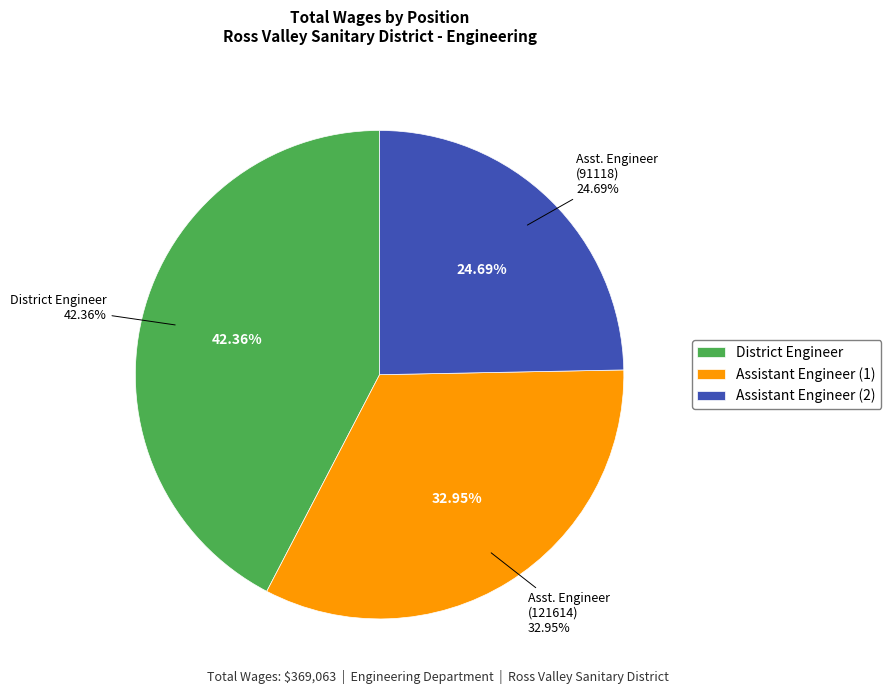

To the nearest percent, what is the average slice percentage?

33%